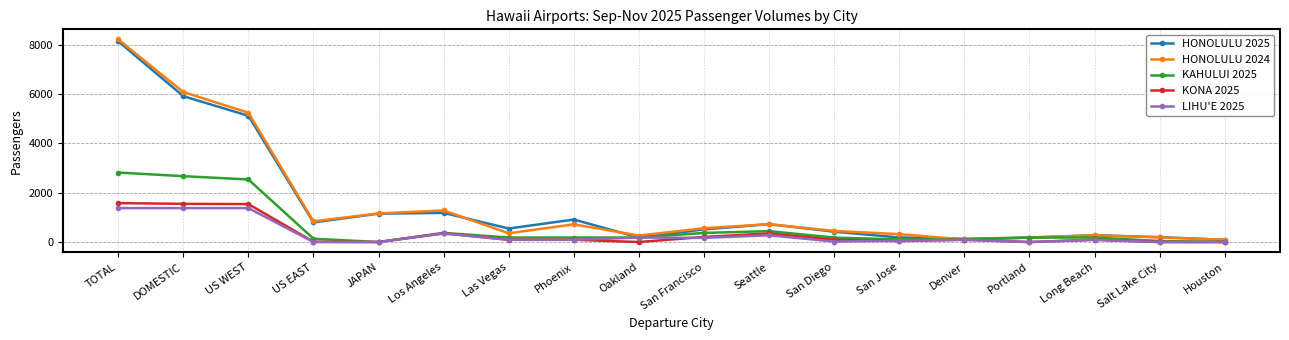

What position from the right is San Jose?

6